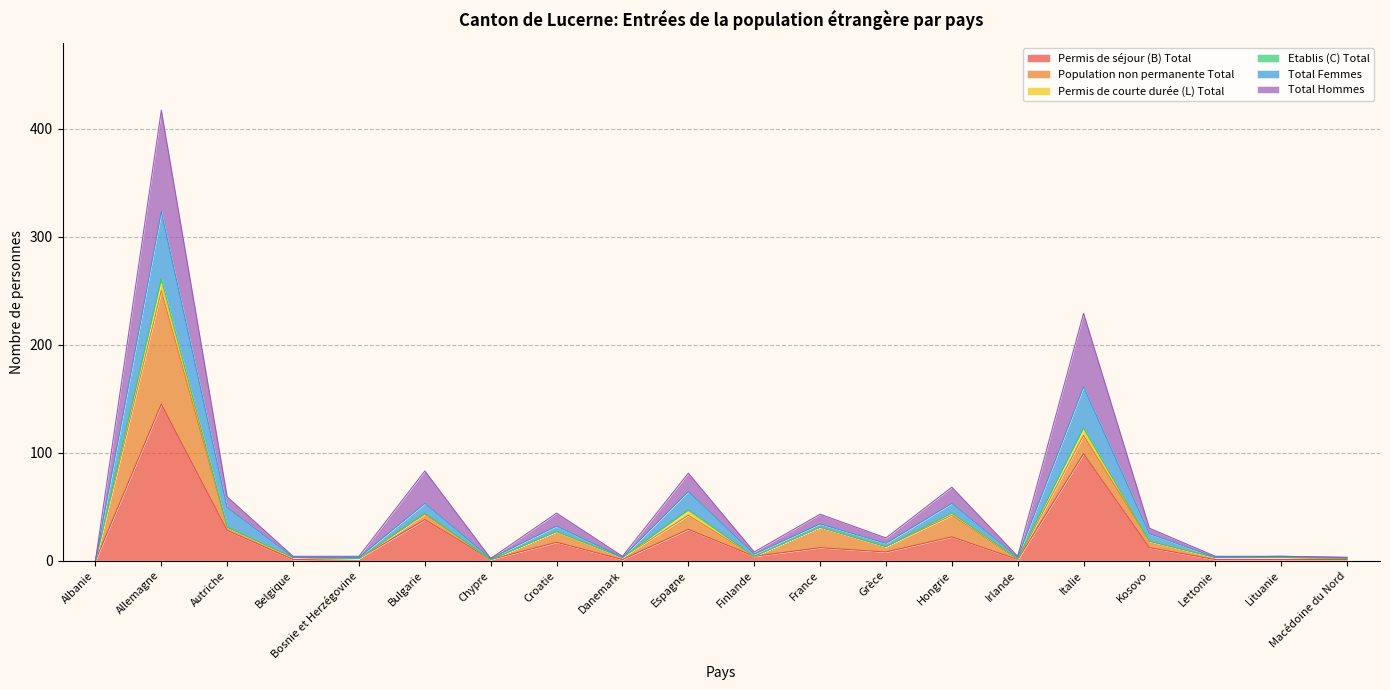

What is the sum of all Total Femmes values?

840